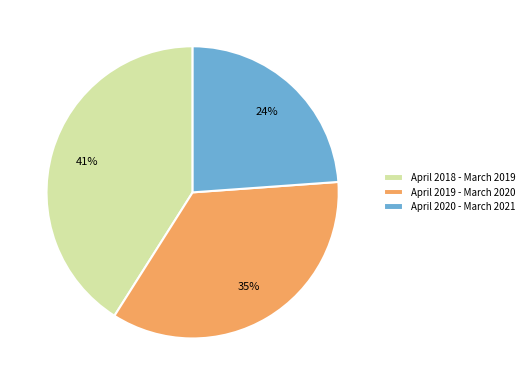

Combined, do April 2020 - March 2021 and April 2019 - March 2020 account for over 50%?

Yes